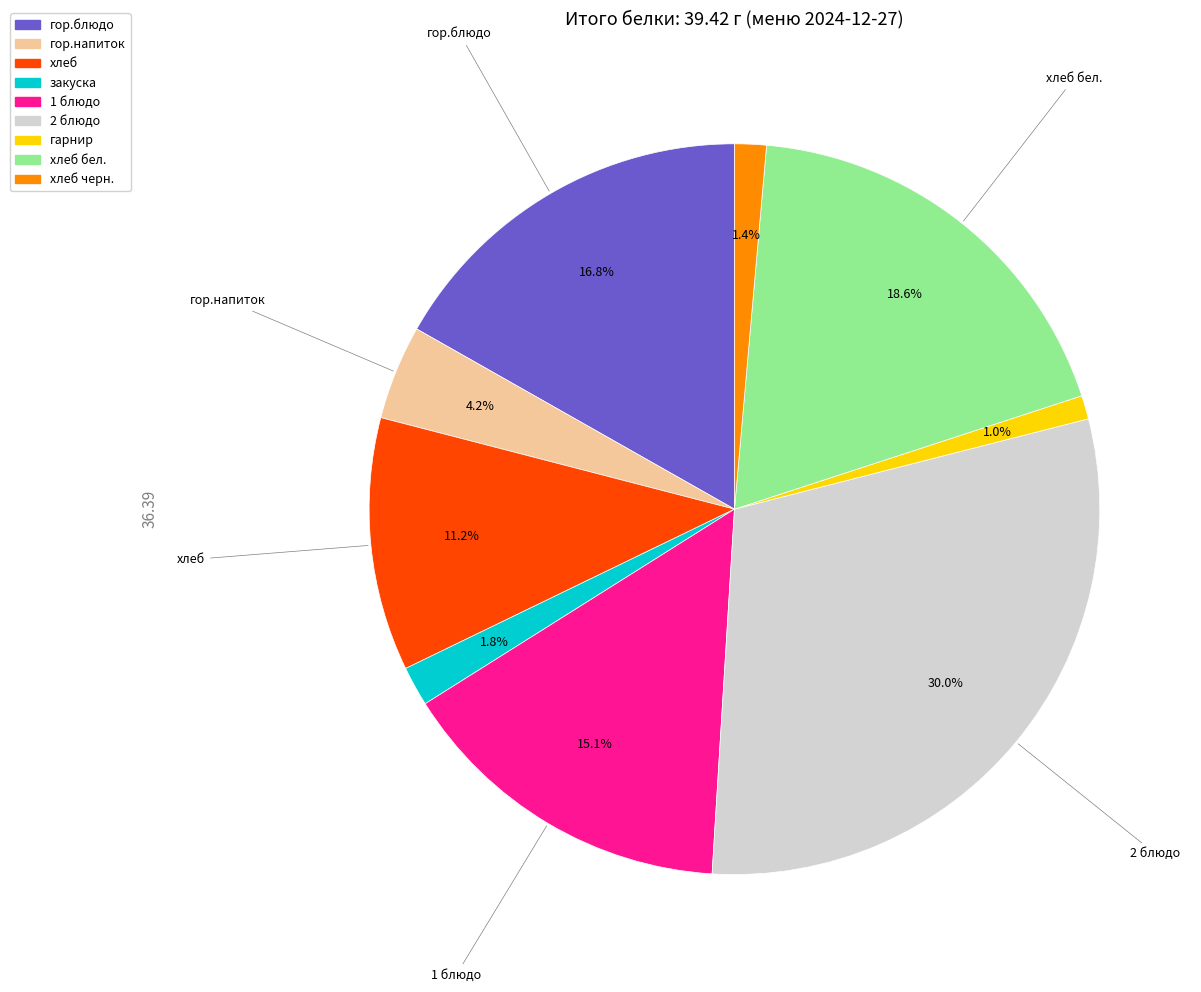

Does хлеб бел. account for over 50% of the chart?

No